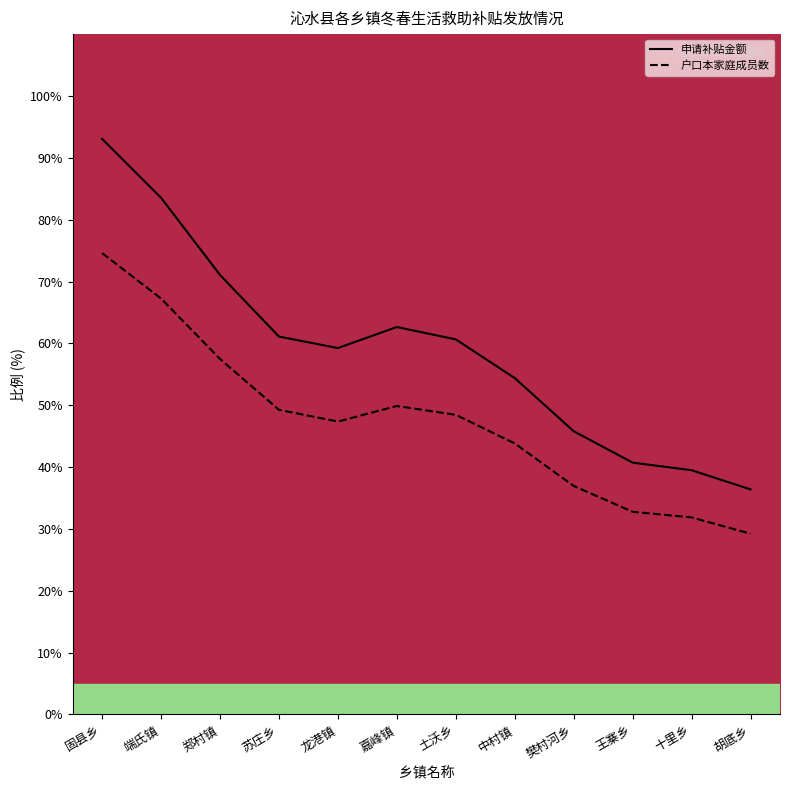

What is the approximate value of 申请补贴金额 at 郑村镇?

71.1